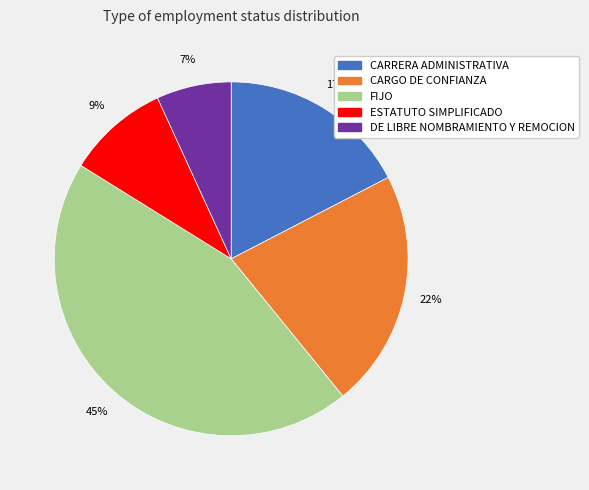

Does CARRERA ADMINISTRATIVA represent more than half of the total?

No